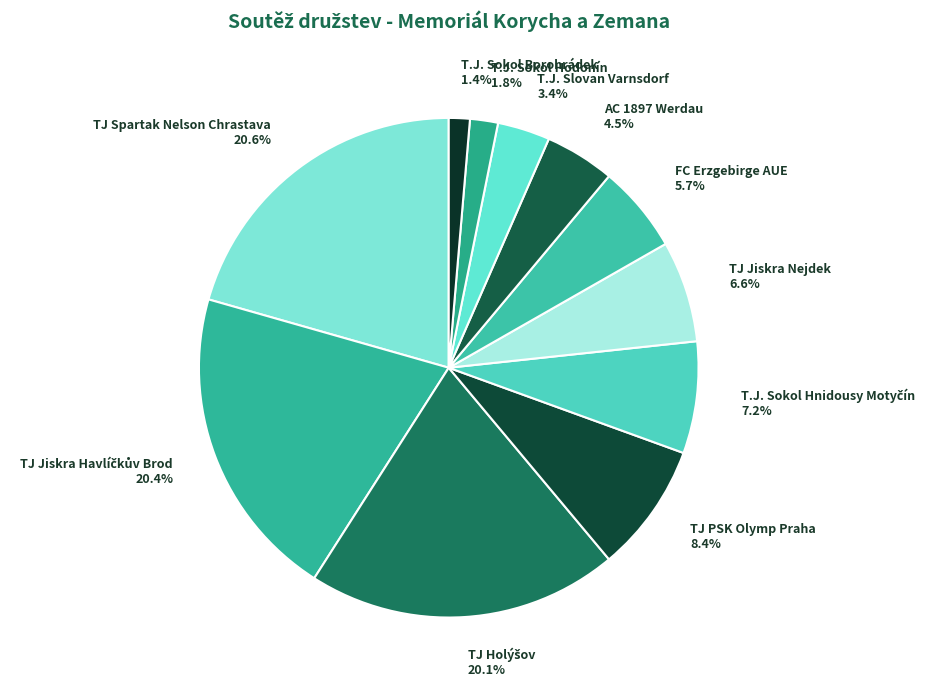

Between T.J. Slovan Varnsdorf 3.4% and TJ Spartak Nelson Chrastava 20.6%, which is larger?

TJ Spartak Nelson Chrastava 20.6%